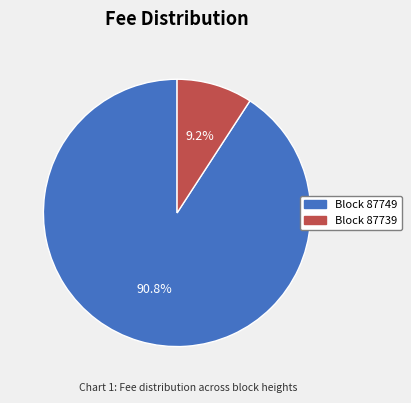

How much of the chart is everything except Block 87739?

90.8%